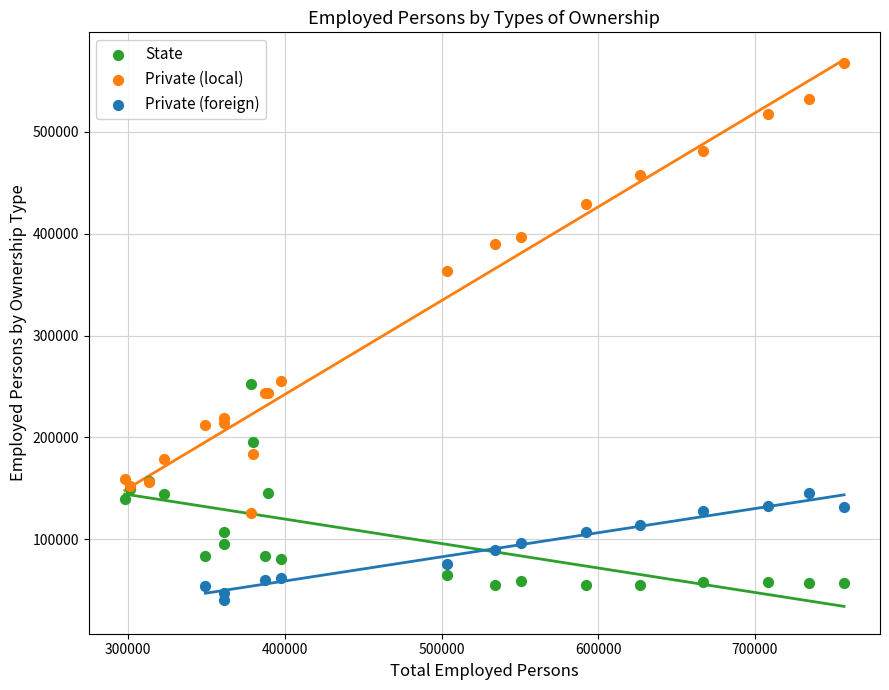

Which series reaches the minimum Y coordinate?

Private (foreign)